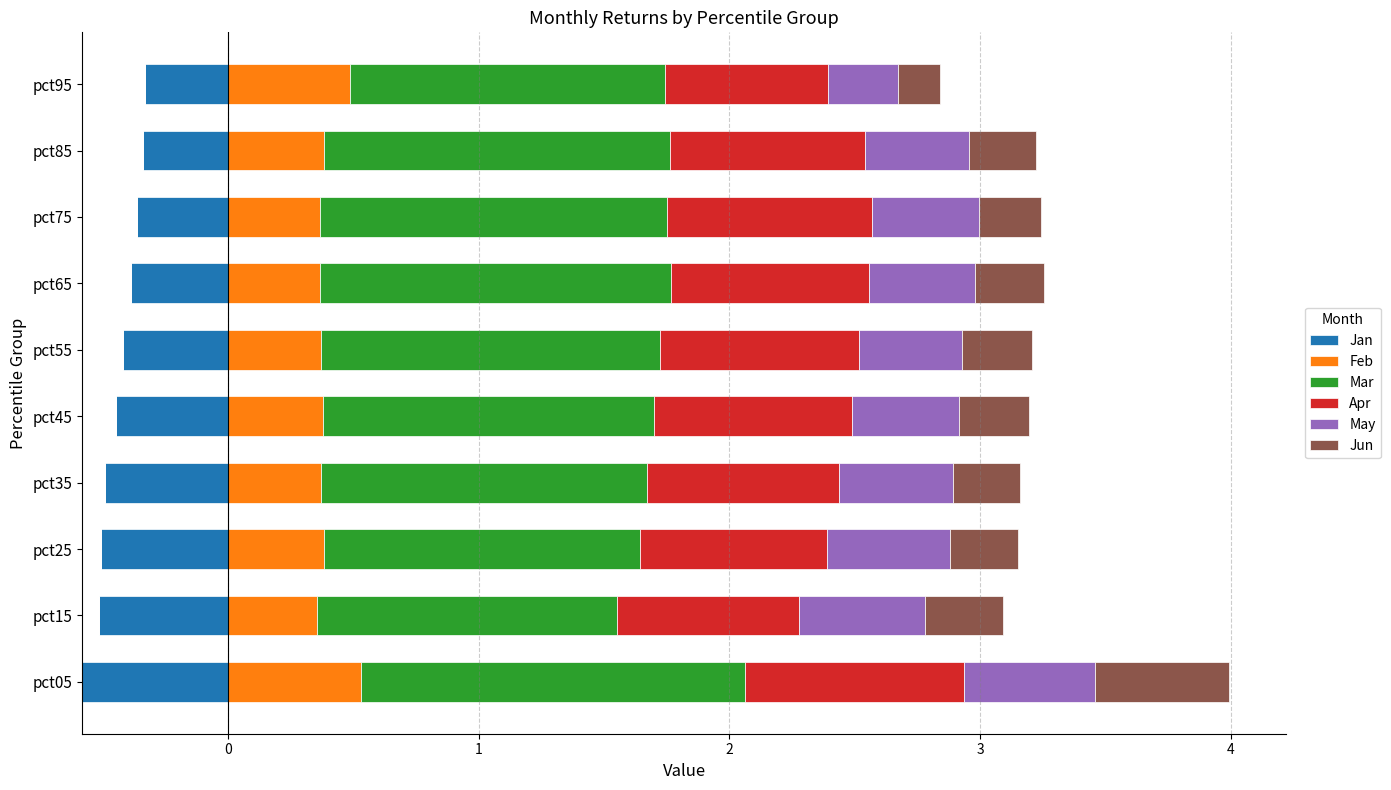

What is the greatest value displayed?

1.5